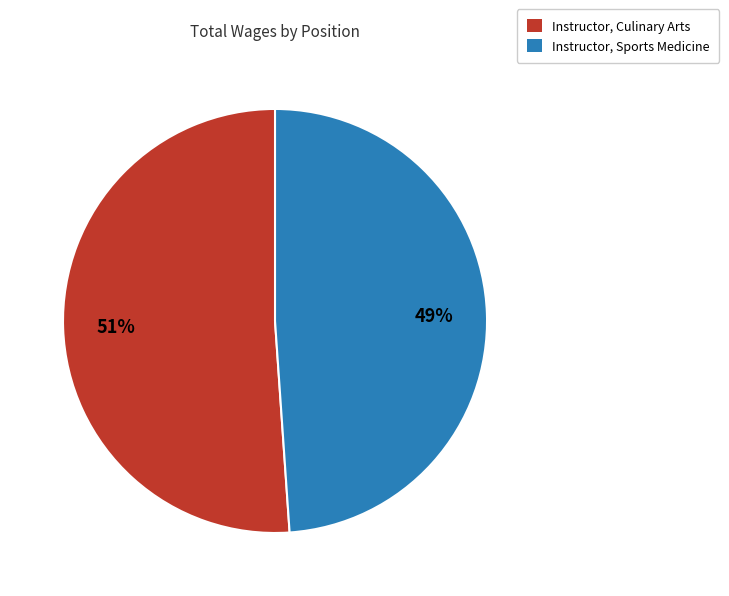

How many segments does this pie chart have?

2